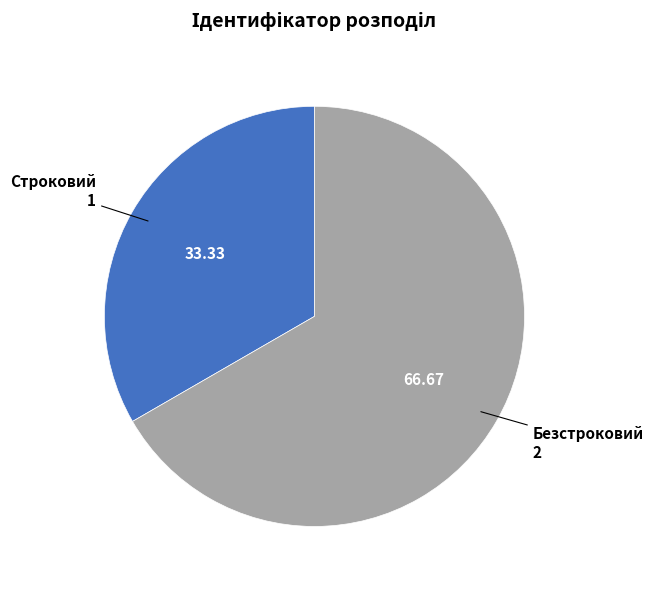

Does any single category account for the majority?

Yes